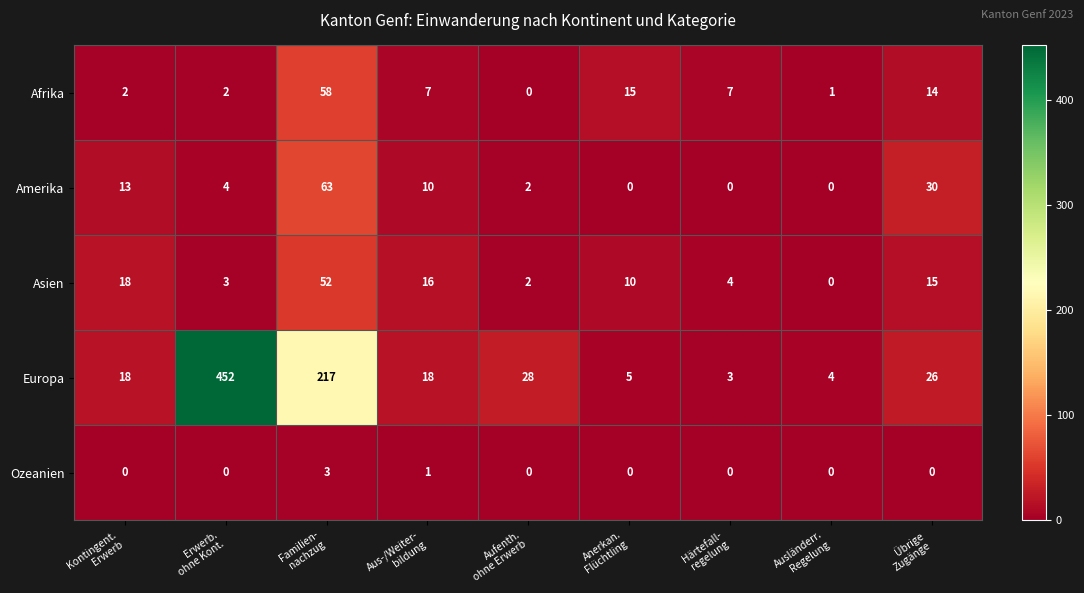

At Familien-
nachzug, list the series in order from smallest to largest.

Ozeanien, Asien, Afrika, Amerika, Europa